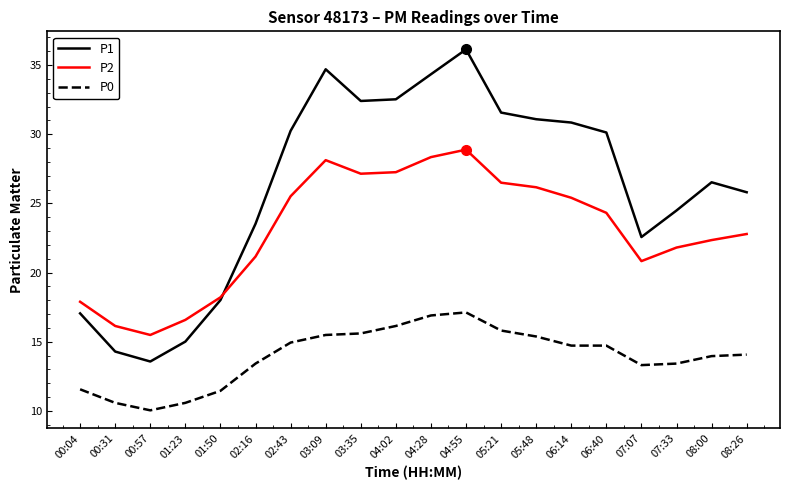

True or false: P2 has more than 0 interior local peaks.

True